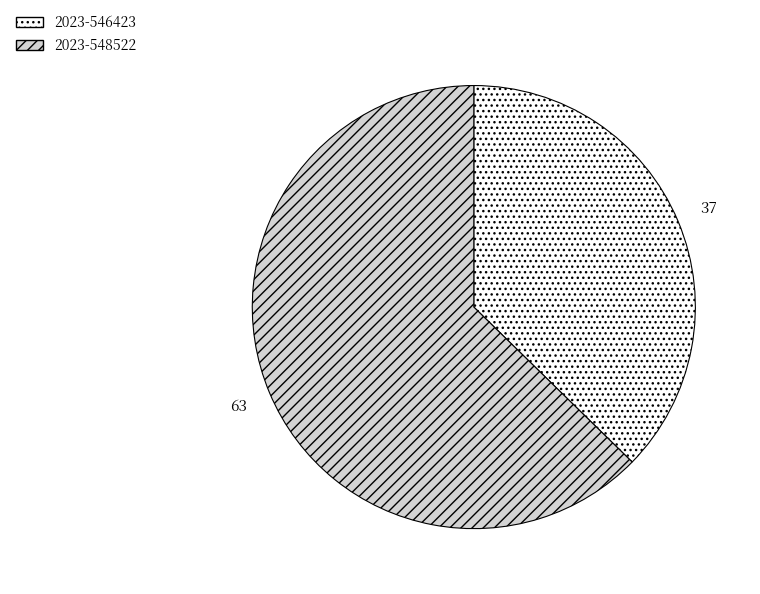

How many segments does this pie chart have?

2